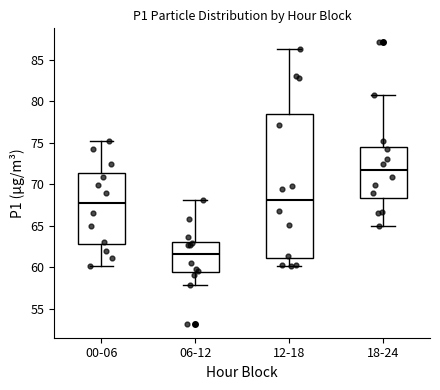

Where is the lower edge of the box for 12-18 on the y-axis? The values are not printed on the chart, so give them approximately, as read against the axis.

61.0